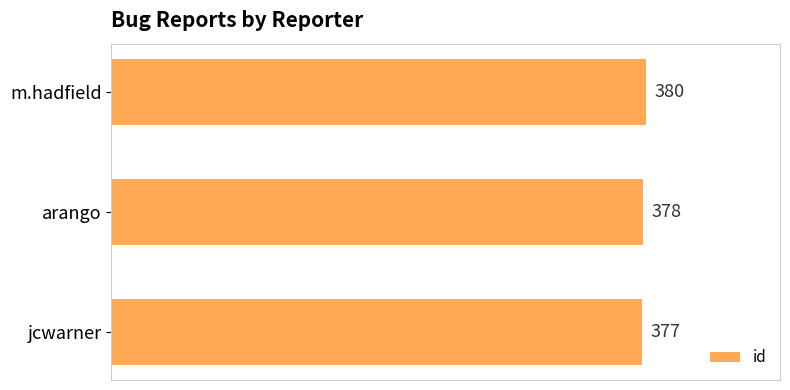

Are the bars horizontal?

Yes